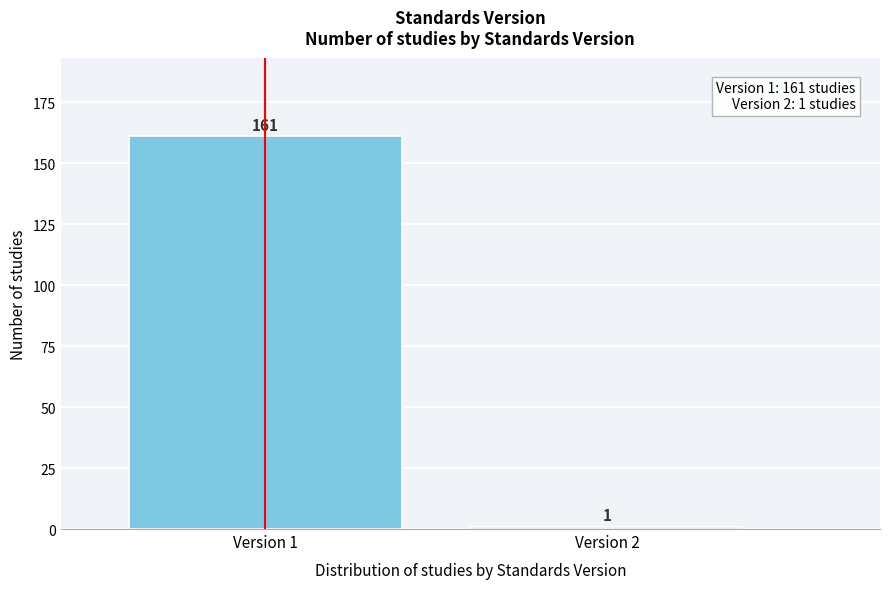

Reading left to right, transcribe all the data shown in this chart.

Version 1=161	Version 2=1